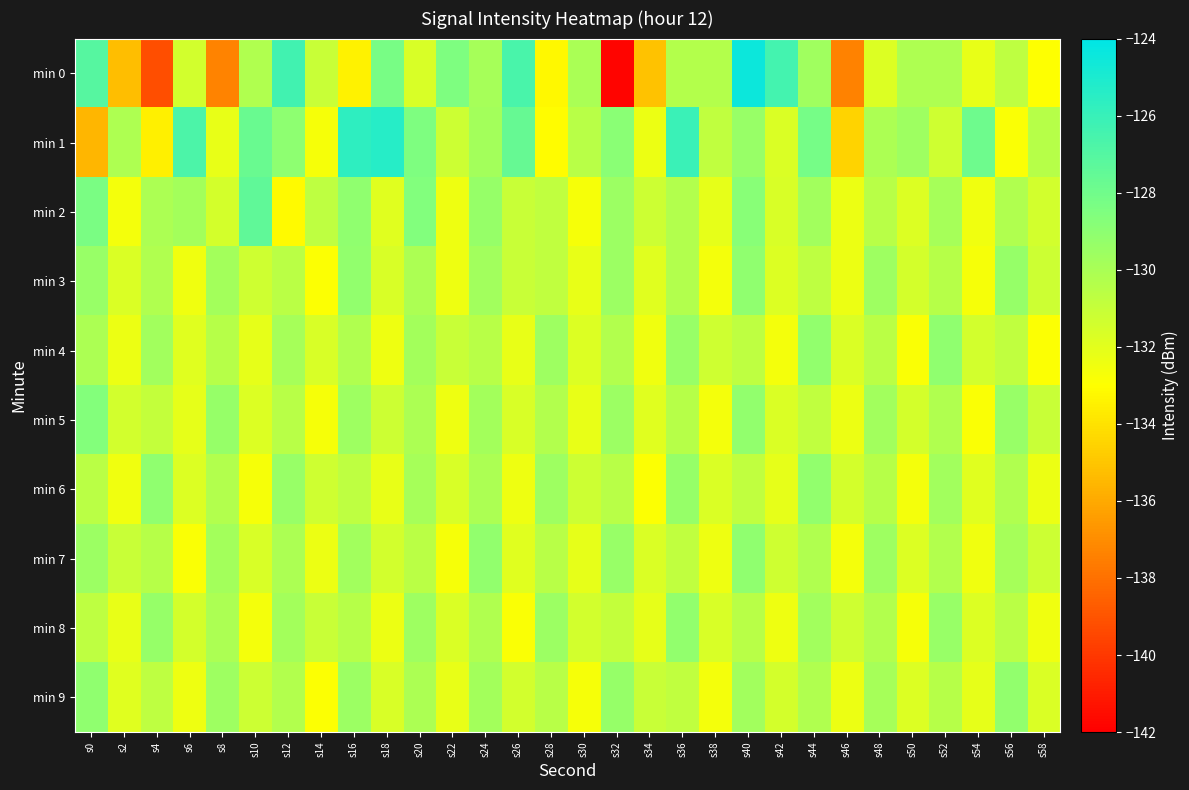

How many categories are shown in the chart?

30